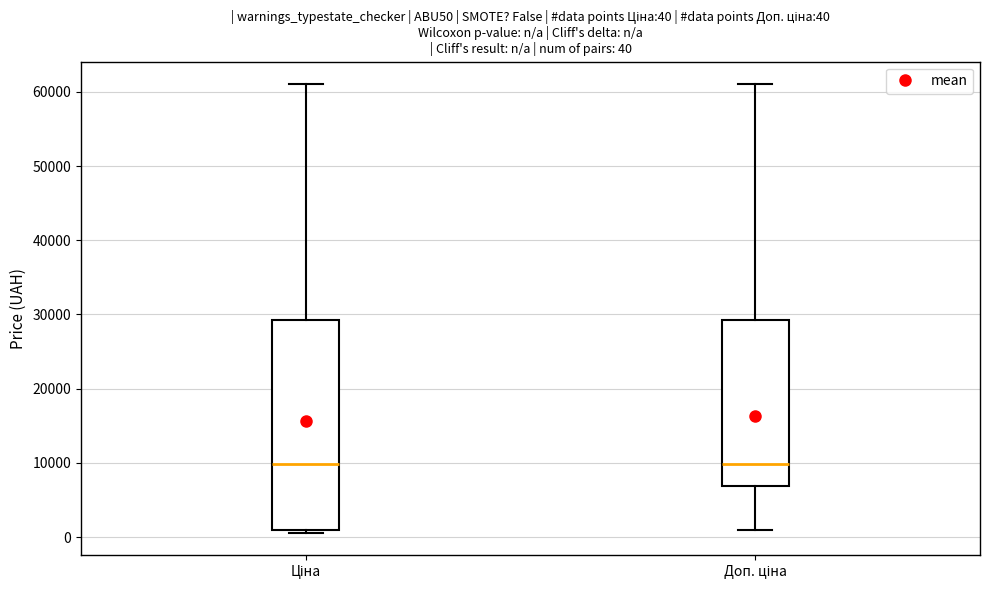

Which box is the tallest, from its lower edge to its upper edge?

Ціна